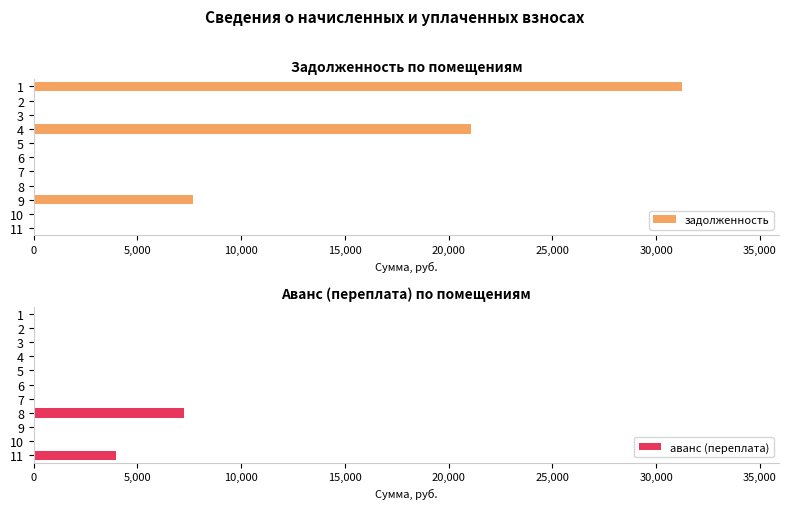

Reading left to right, list all the values displayed in this chart.

задолженность: 31240.4	0.0	0.0	21091.9	0.0	0.0	0.0	0.0	7660.2	0.0	0.0
аванс (переплата): 0.0	0.0	0.0	0.0	0.0	0.0	0.0	7245.3	0.0	0.0	3945.8